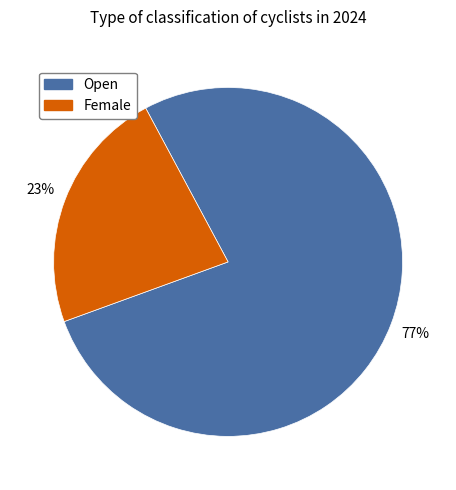

Rank the categories by value from lowest to highest.

Female, Open